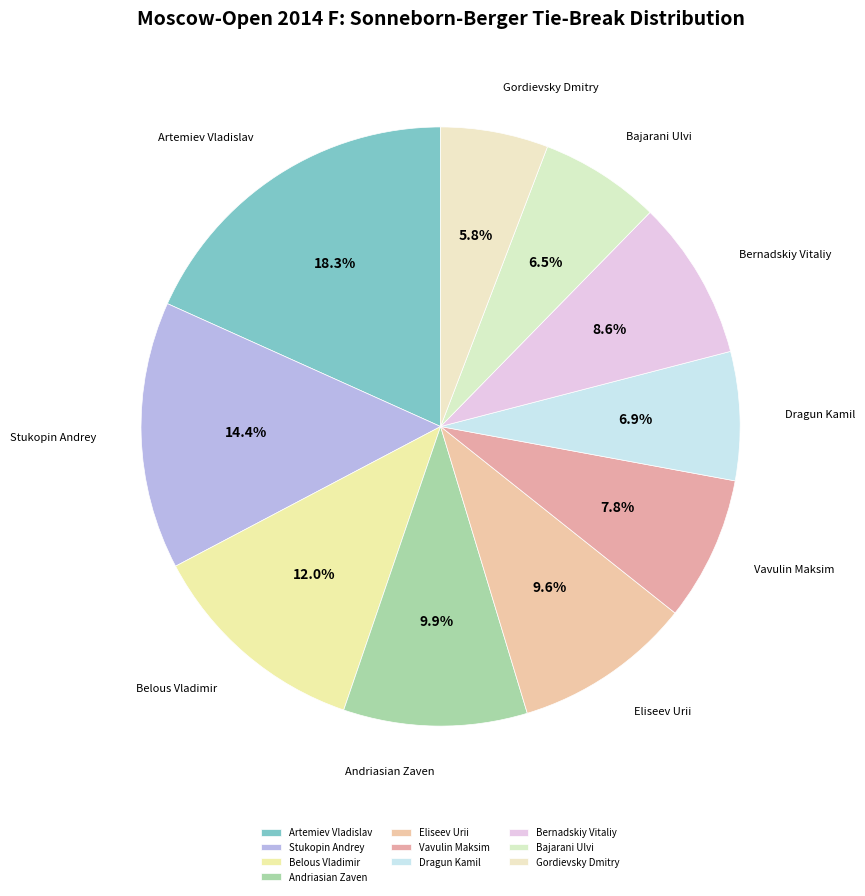

How many segments does this pie chart have?

10